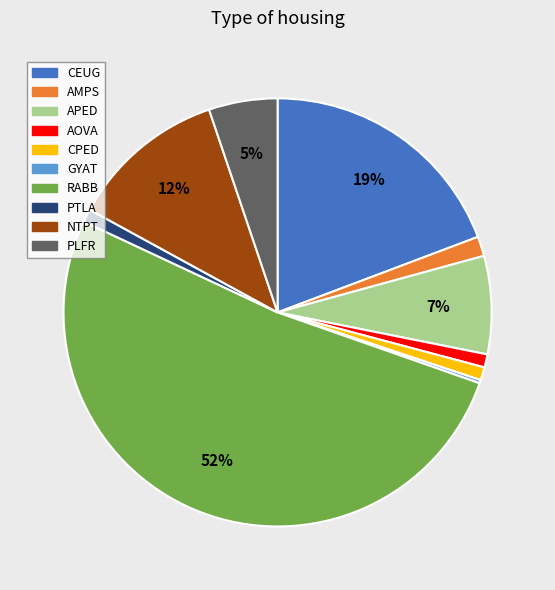

Which slice is the largest?

RABB